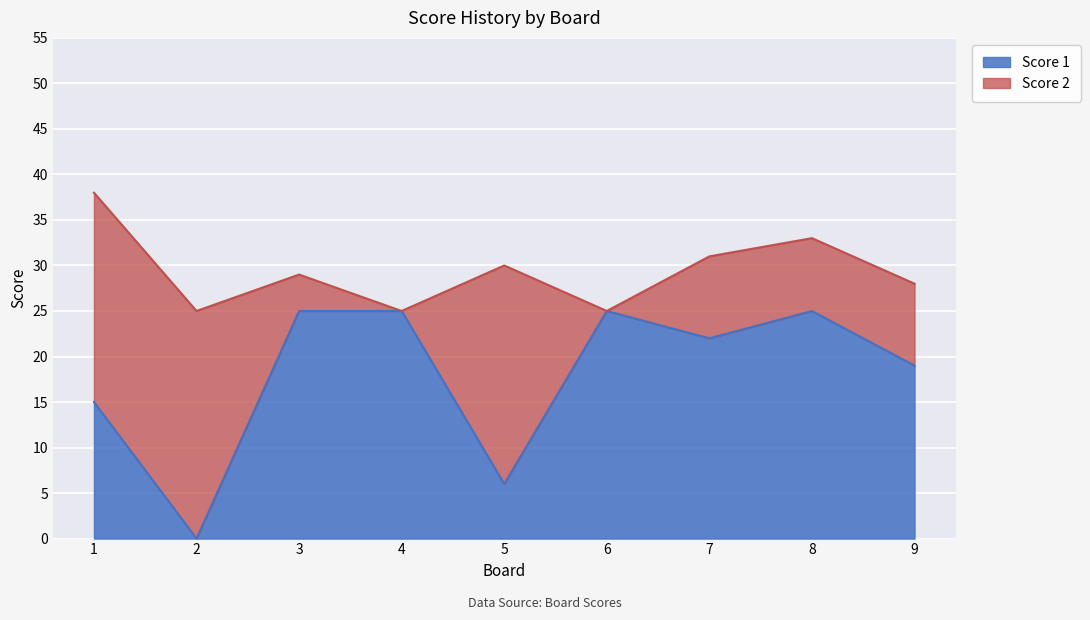

What is the difference between the maximum and minimum values?

25